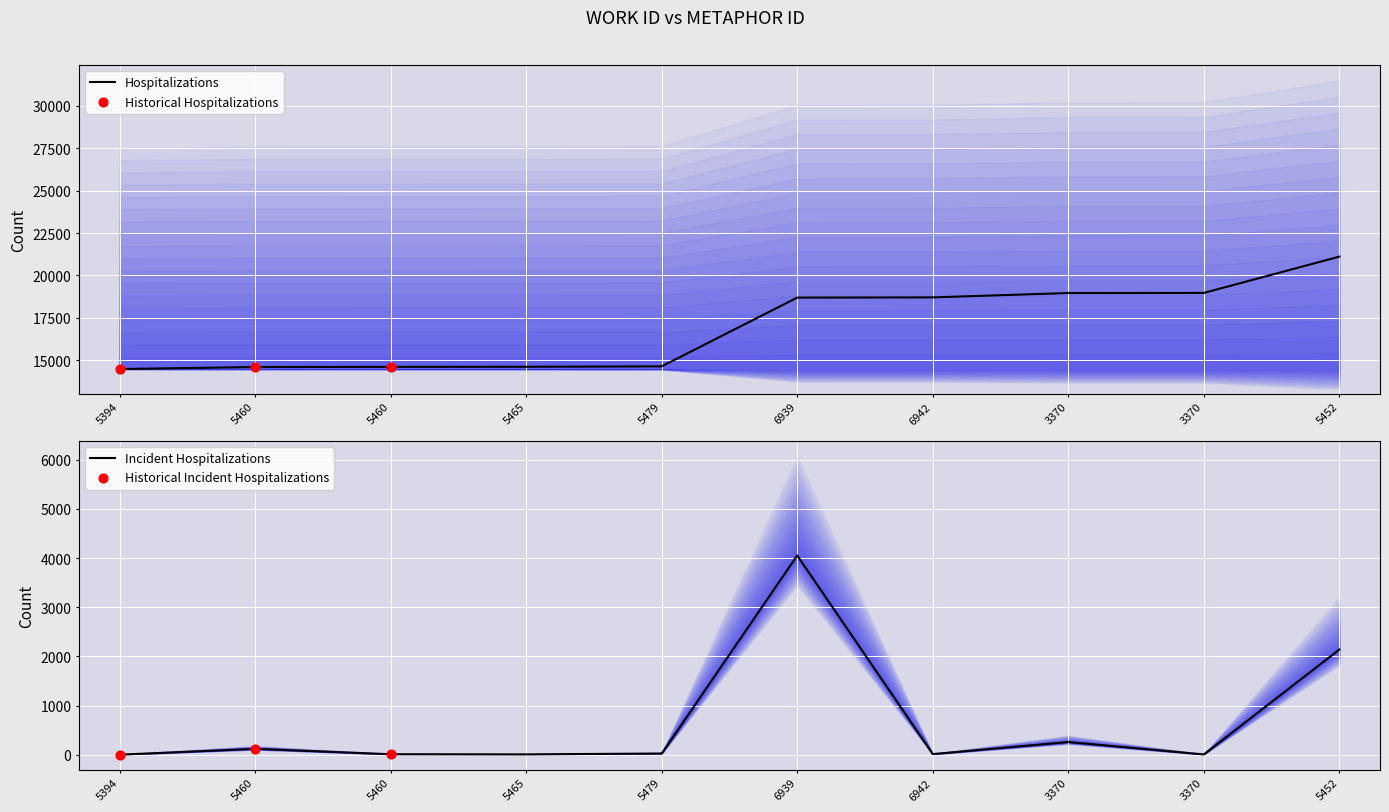

Between 6942 and 3370, which is larger?

3370